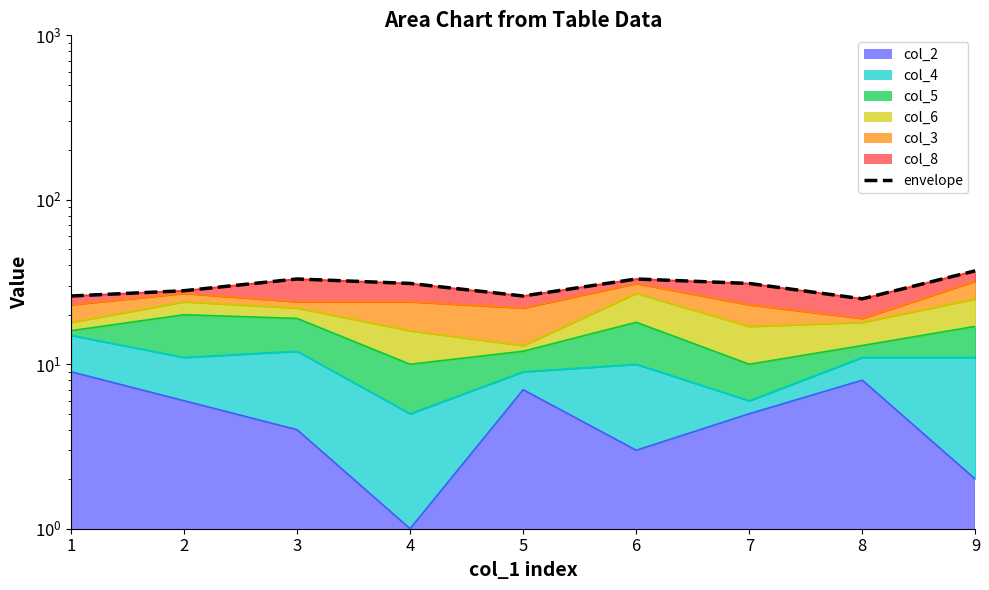

What is the minimum value shown in the chart?

25